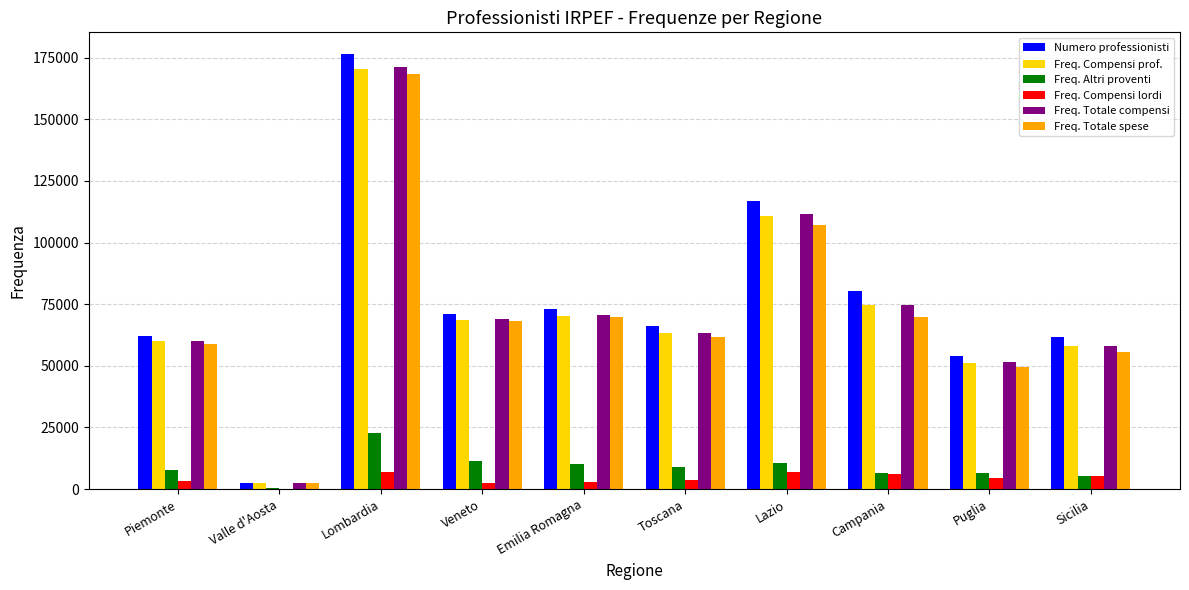

Which series changed the most between Emilia Romagna and Sicilia?

Freq. Totale spese